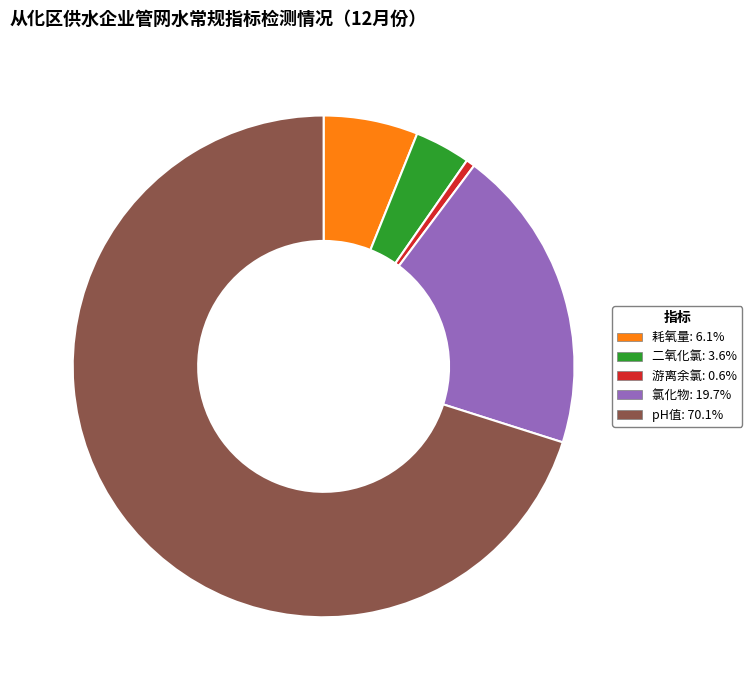

Does any single category account for the majority?

Yes